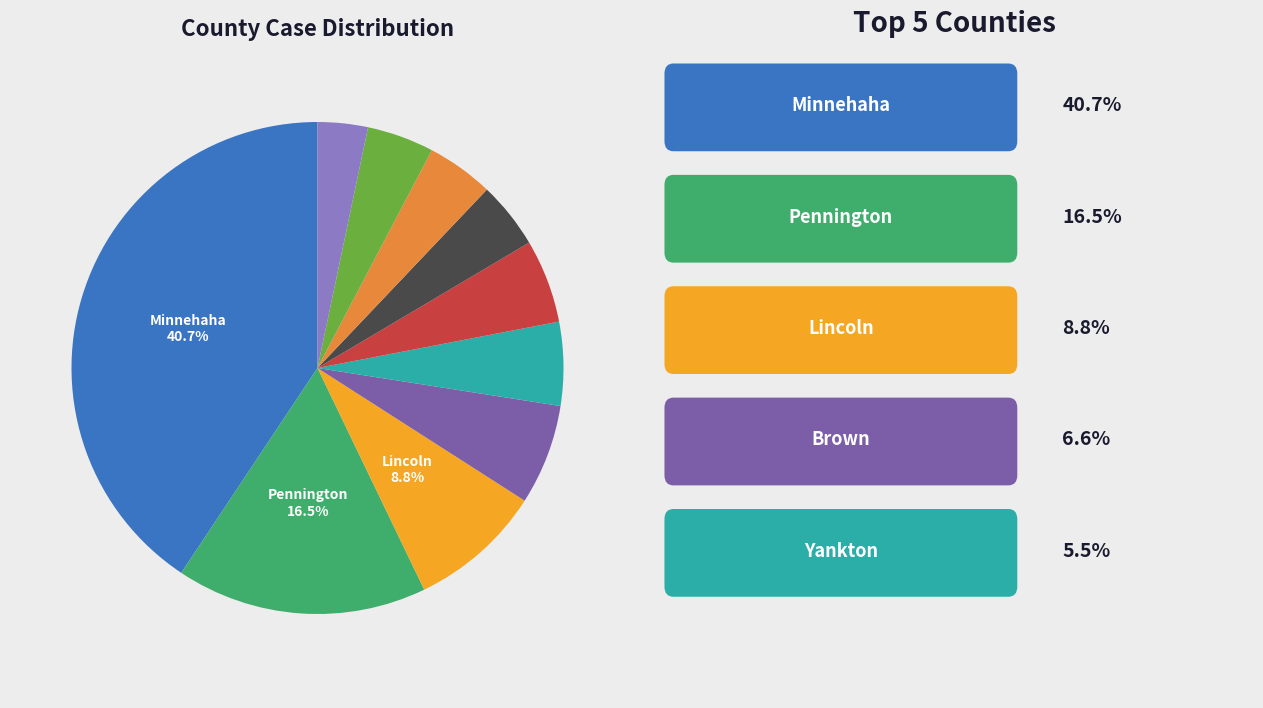

To the nearest percent, what is the difference between the largest and smallest slice percentages?

37%